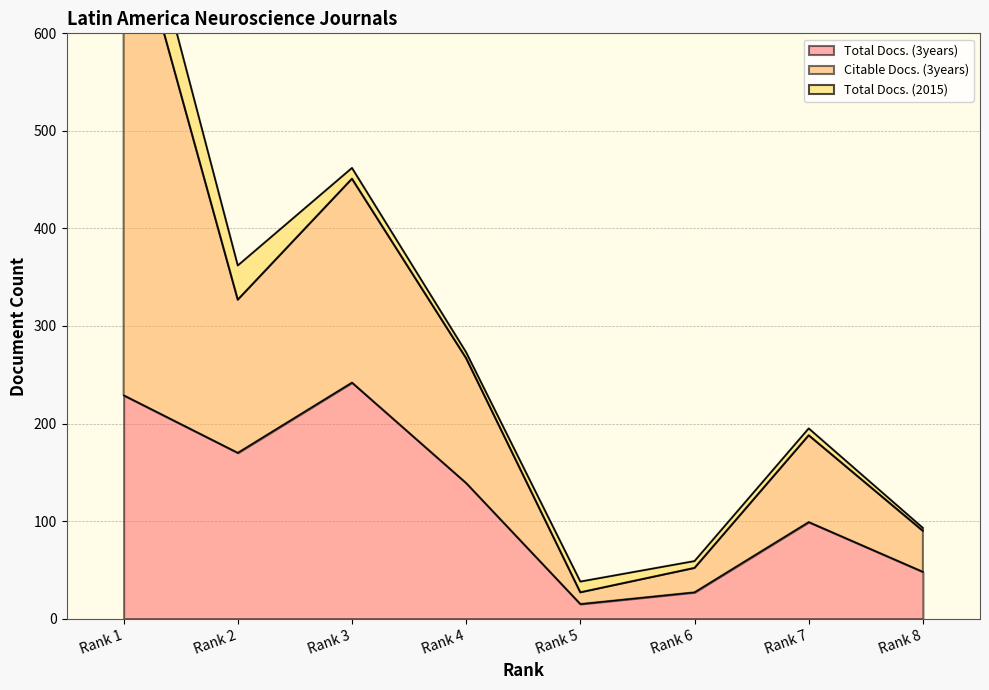

Is it true that Total Docs. (3years) equals 45 at Rank 4?

False